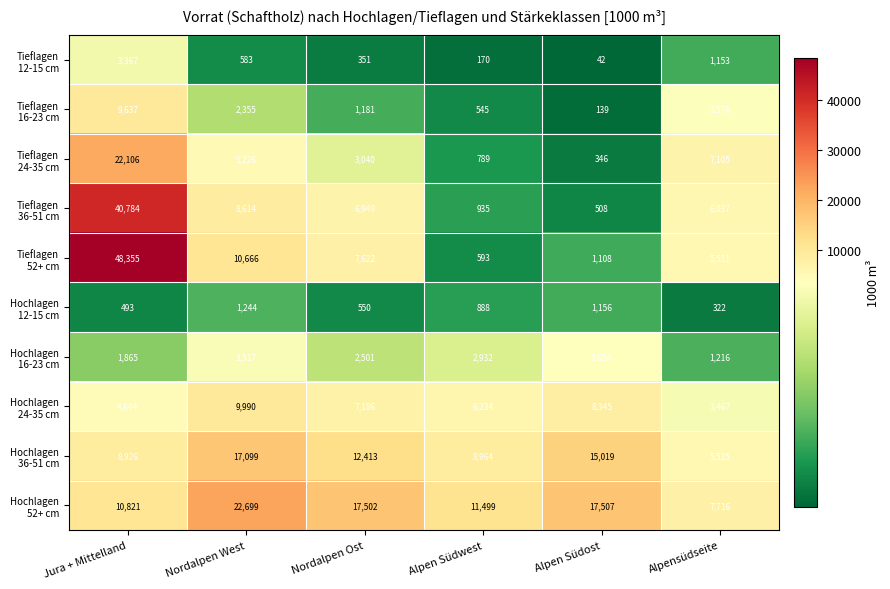

At which category is the sum across all series the highest?

Jura + Mittelland